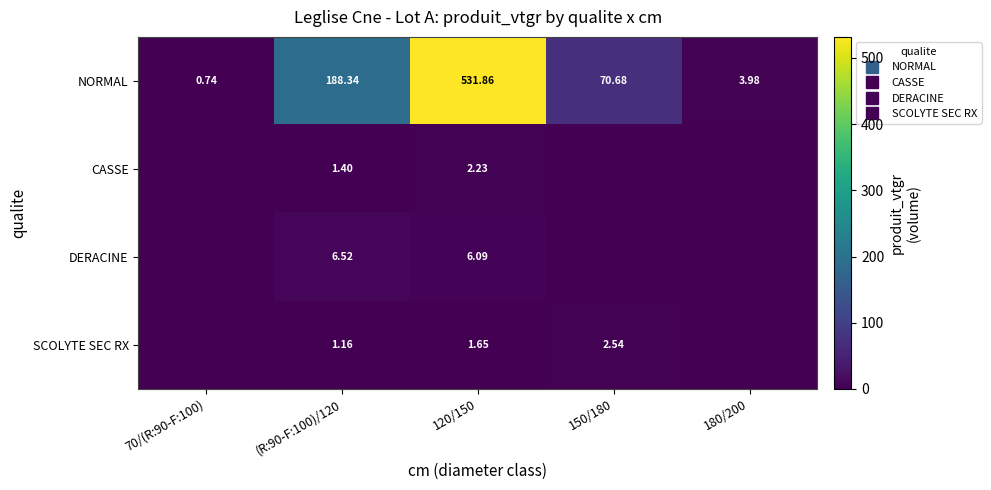

Is it true that DERACINE equals 1.4 at 120/150?

False